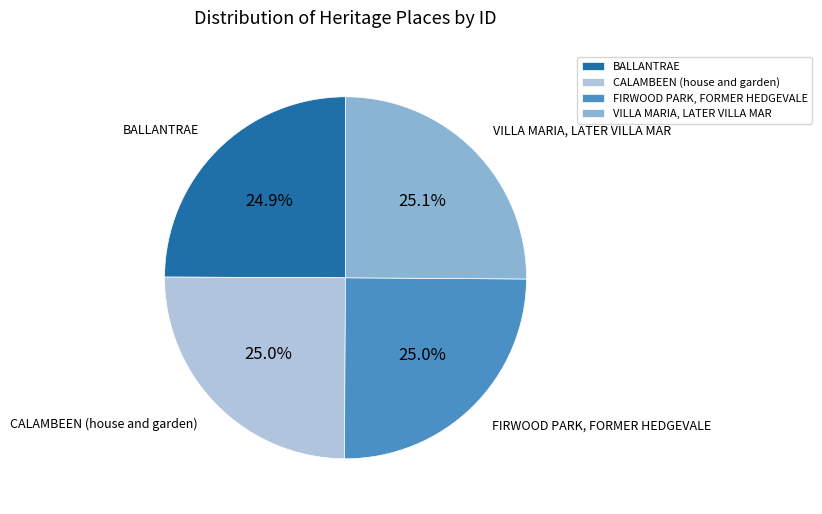

To the nearest percent, what is the combined percentage of CALAMBEEN (house and garden) and FIRWOOD PARK, FORMER HEDGEVALE?

50%